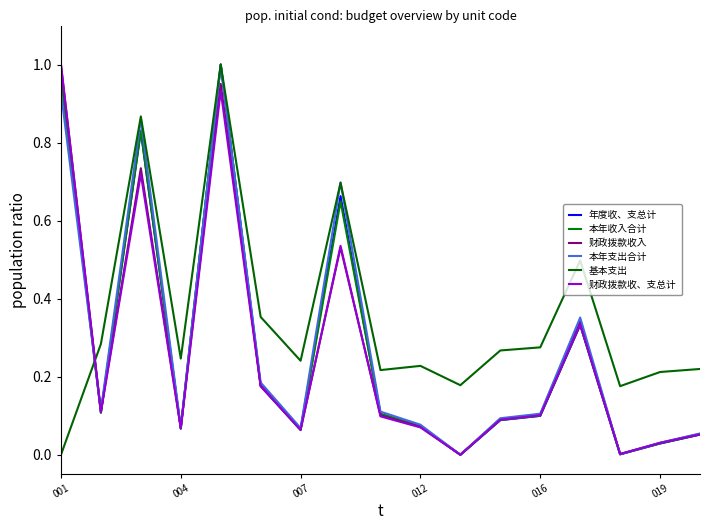

Does the chart have visible grid lines?

No